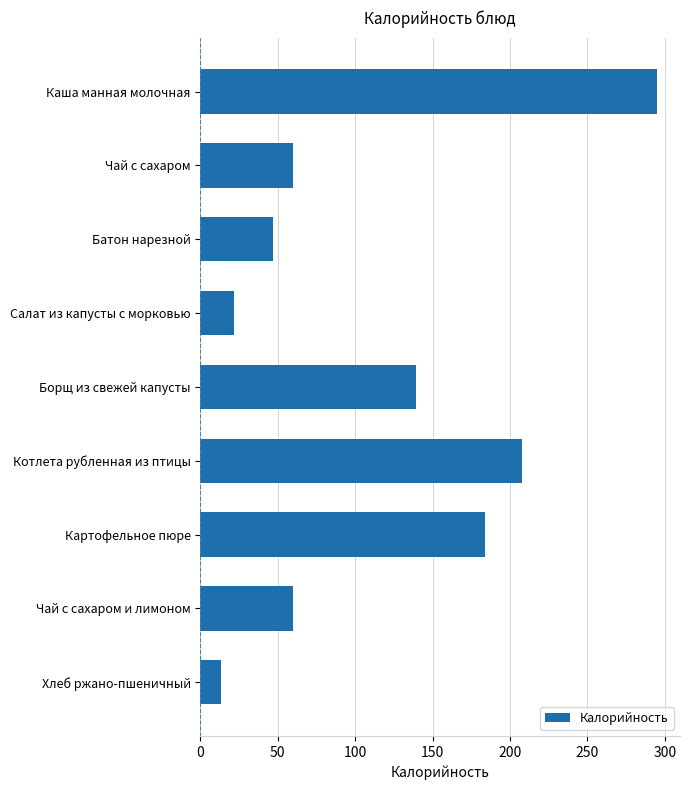

What is the difference between the second highest and minimum values?

194.5